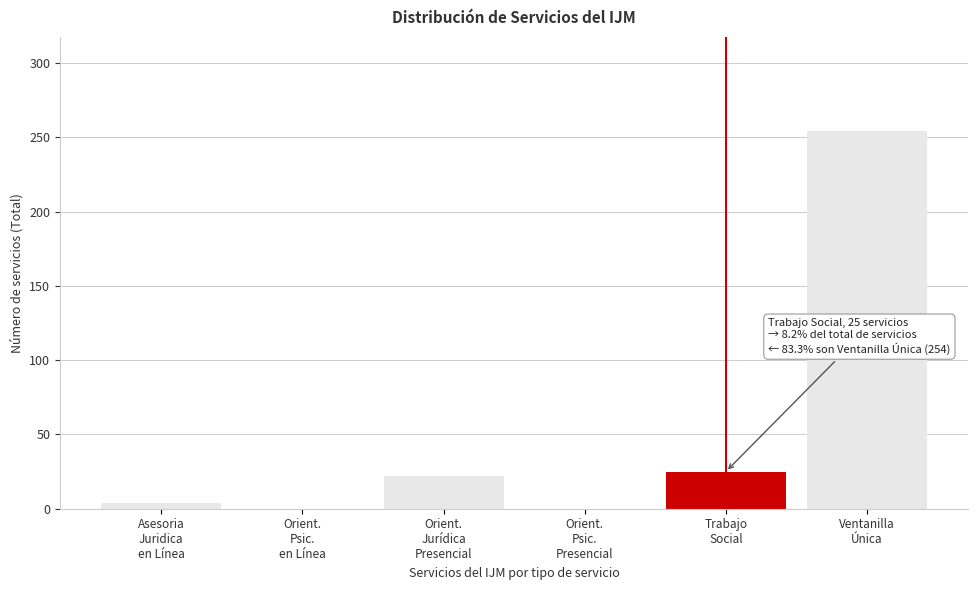

What is the maximum value shown in the chart?

254